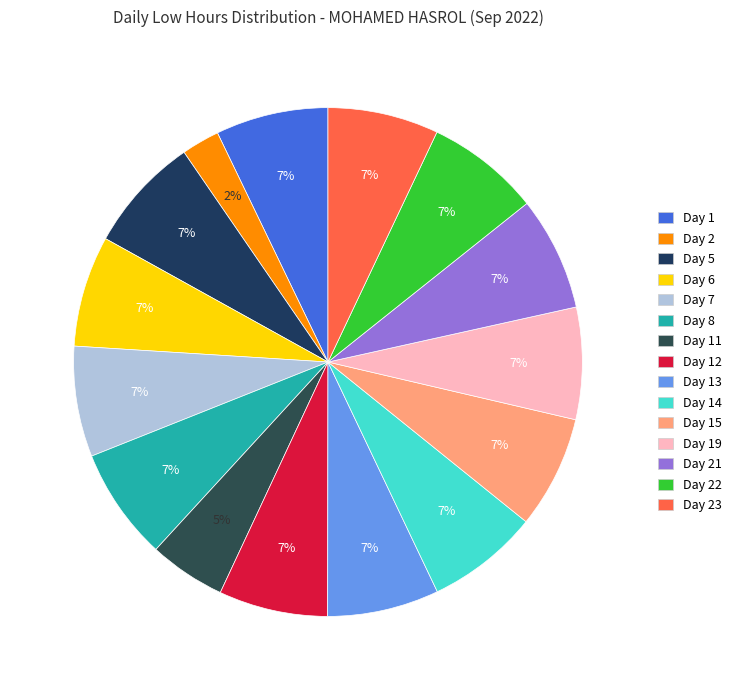

Rank the categories by value from lowest to highest.

Day 2, Day 11, Day 12, Day 7, Day 23, Day 6, Day 13, Day 19, Day 14, Day 8, Day 1, Day 15, Day 21, Day 22, Day 5